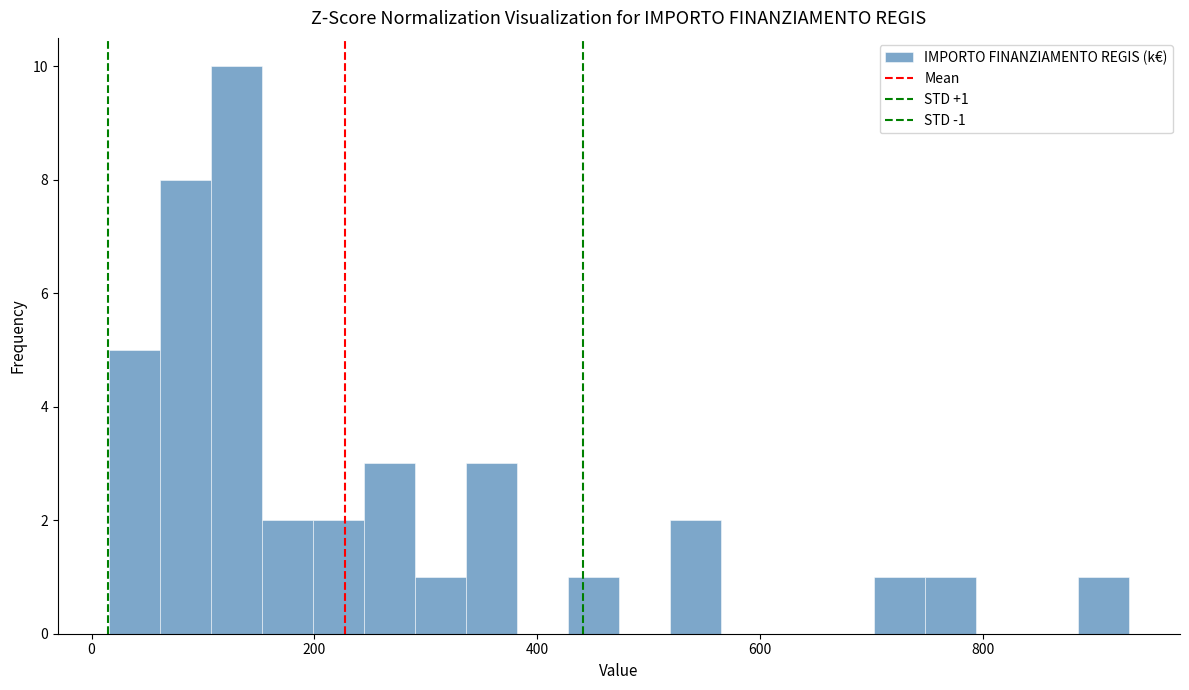

Around what value on the x-axis is the tallest bar? Give the approximate position of its centre, as read against the axis.

120